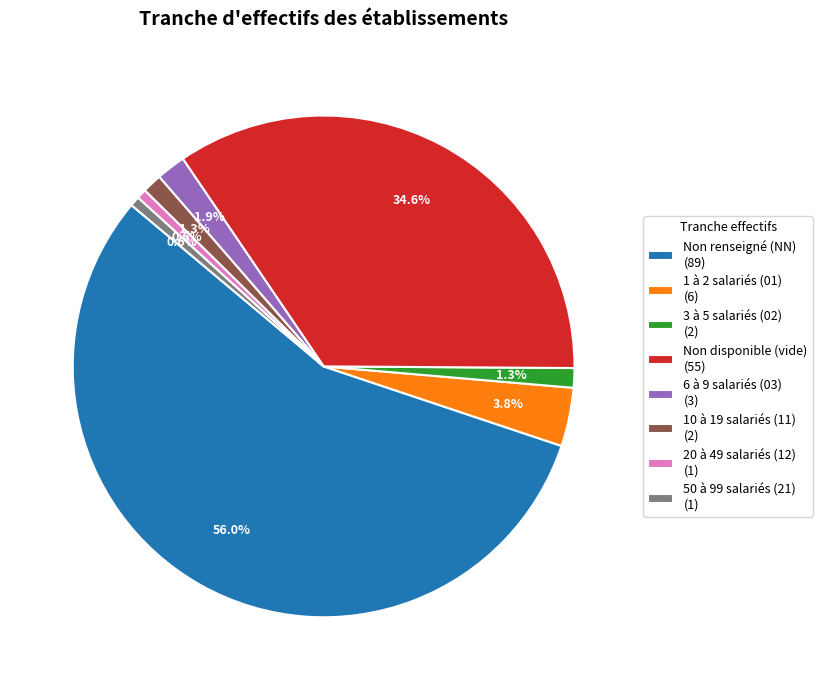

Is the sum of 1 à 2 salariés (01) (6) and Non disponible (vide) (55) greater than half?

No